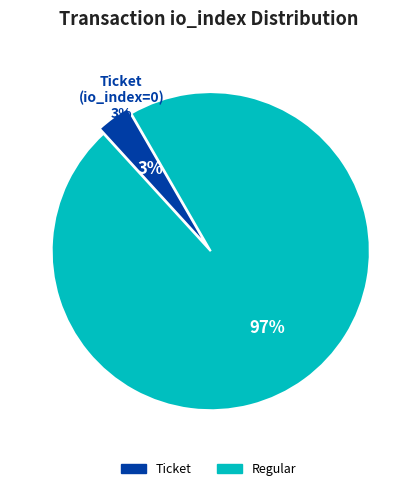

How many slices are in this pie chart?

2